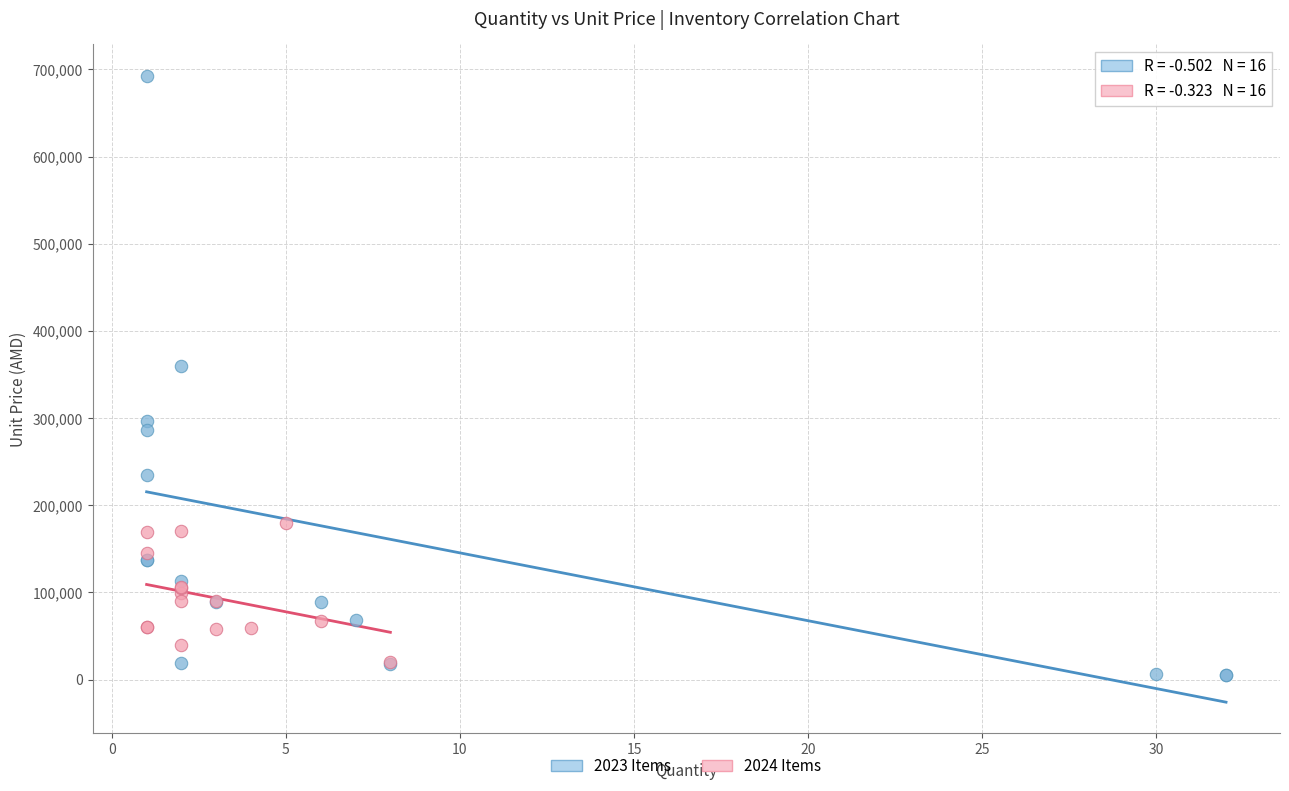

Which series has the largest Y range (max minus min)?

2023 Items